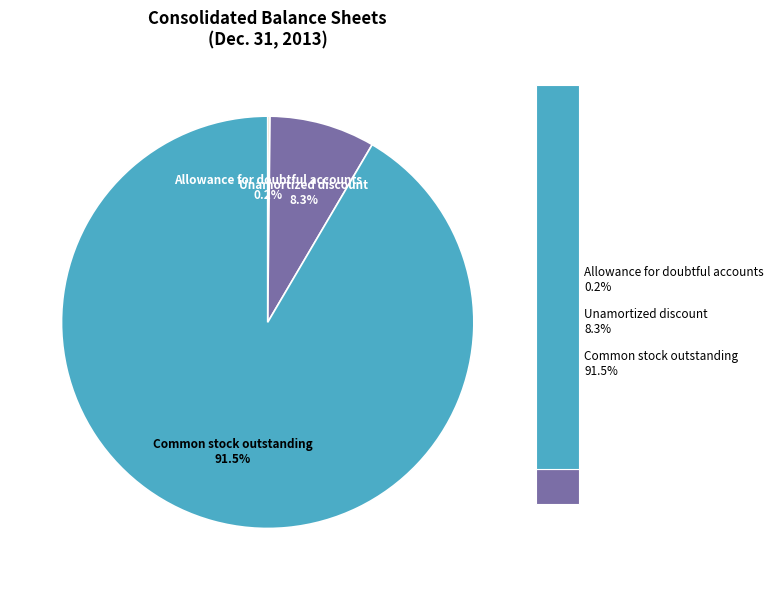

Rank the categories by value from lowest to highest.

Allowance for doubtful accounts, Unamortized discount, Common stock outstanding